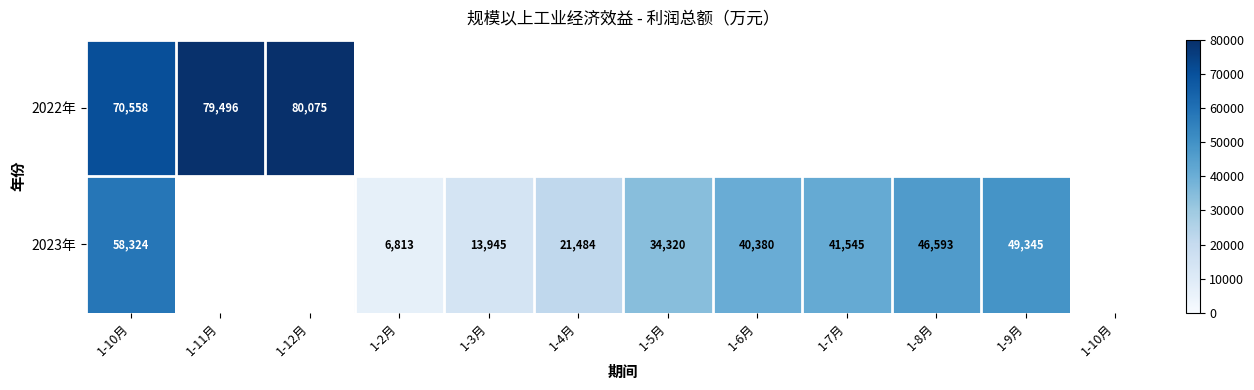

At how many categories does at least one series exceed 34920?

7